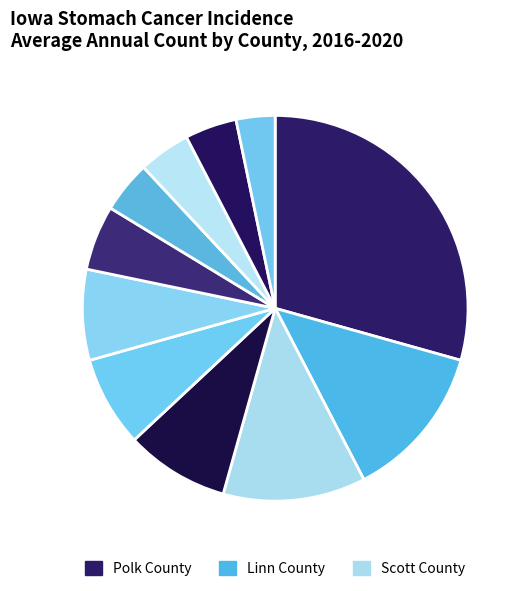

What is the largest slice in the pie chart?

Polk County